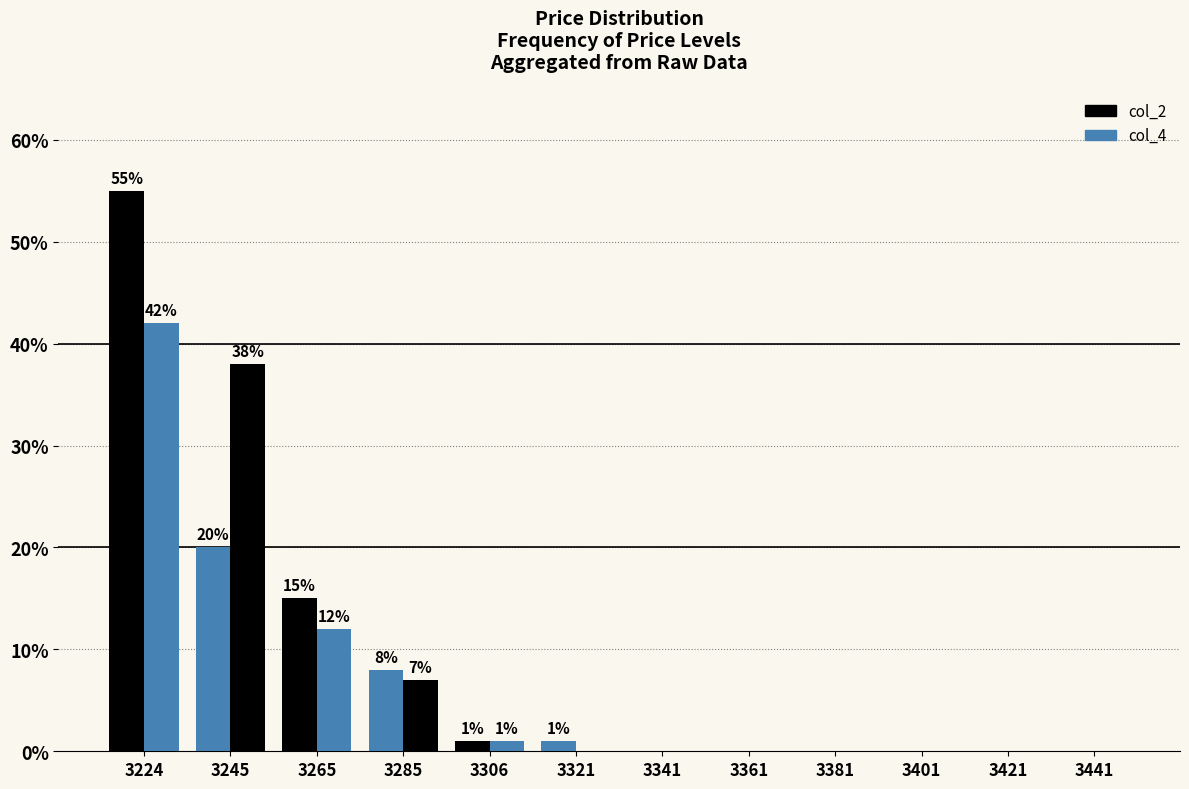

Reading left to right, extract all data points from this chart.

col_2: 3224=55.0	3245=20.0	3265=15.0	3285=8.0	3306=1.0	3321=1.0	3341=0.0	3361=0.0	3381=0.0	3401=0.0	3421=0.0	3441=0.0
col_4: 3224=42.0	3245=38.0	3265=12.0	3285=7.0	3306=1.0	3321=0.0	3341=0.0	3361=0.0	3381=0.0	3401=0.0	3421=0.0	3441=0.0